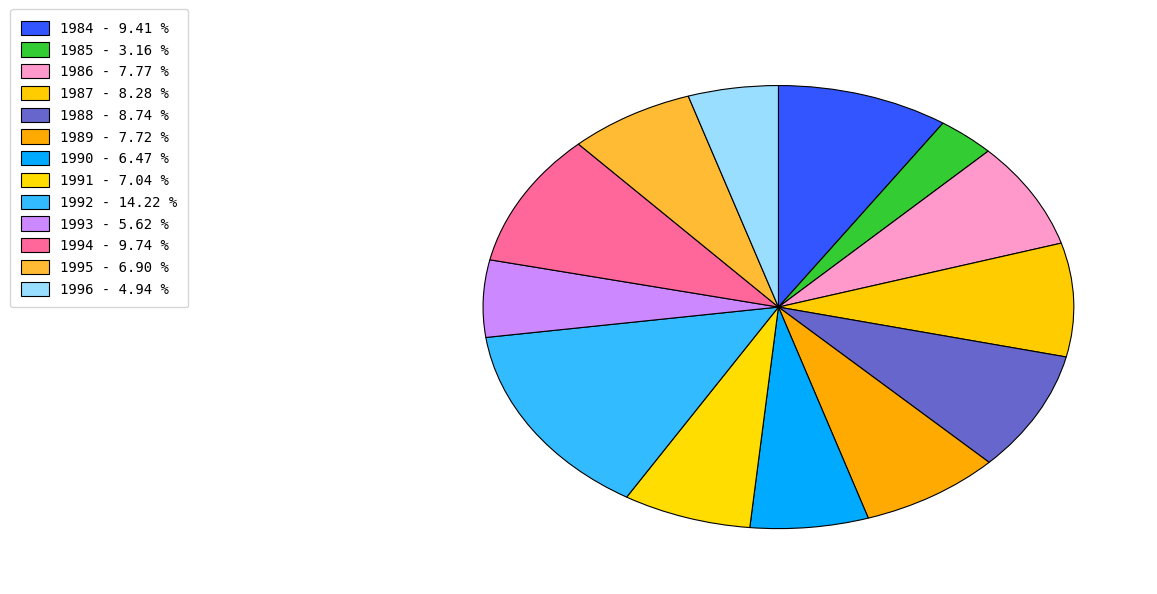

How many slices are in this pie chart?

13